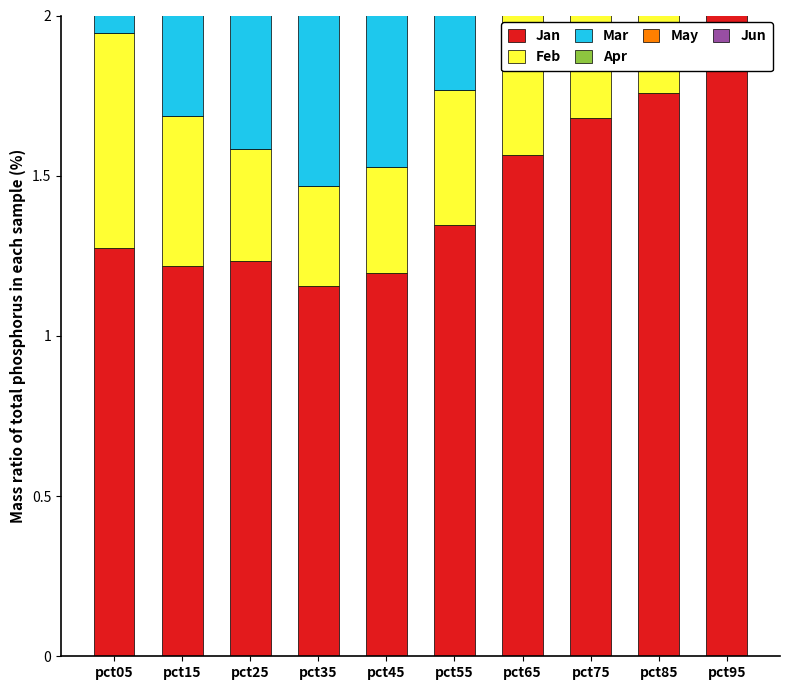

What is the value of the Feb bar at the 6th from the left?

0.4